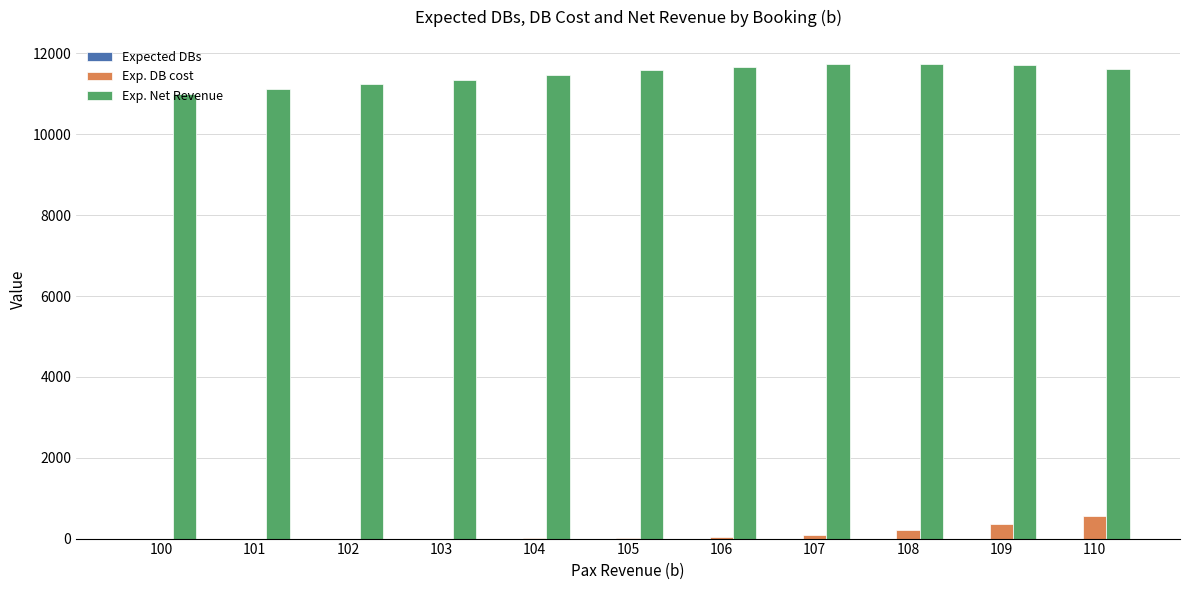

What is the greatest value displayed?

11747.5